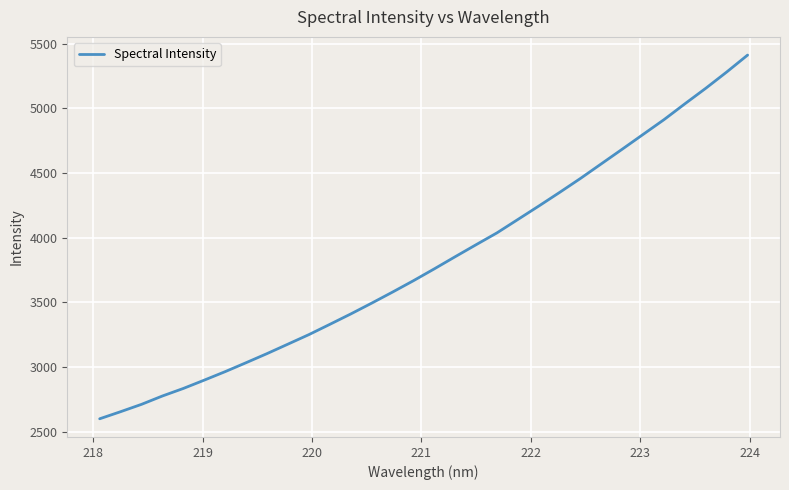

What is the minimum value shown in the chart?

2598.5